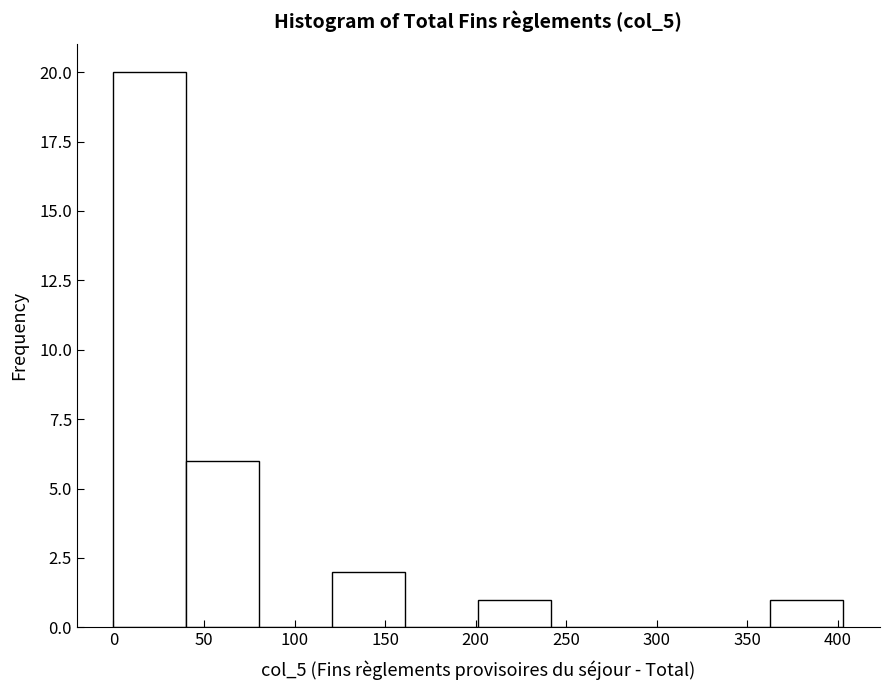

What is the height of the bar covering 40 to 80 on the x-axis? Neither the bar edges nor the heights are printed on the chart, so give them approximately, as read against the axes.

6